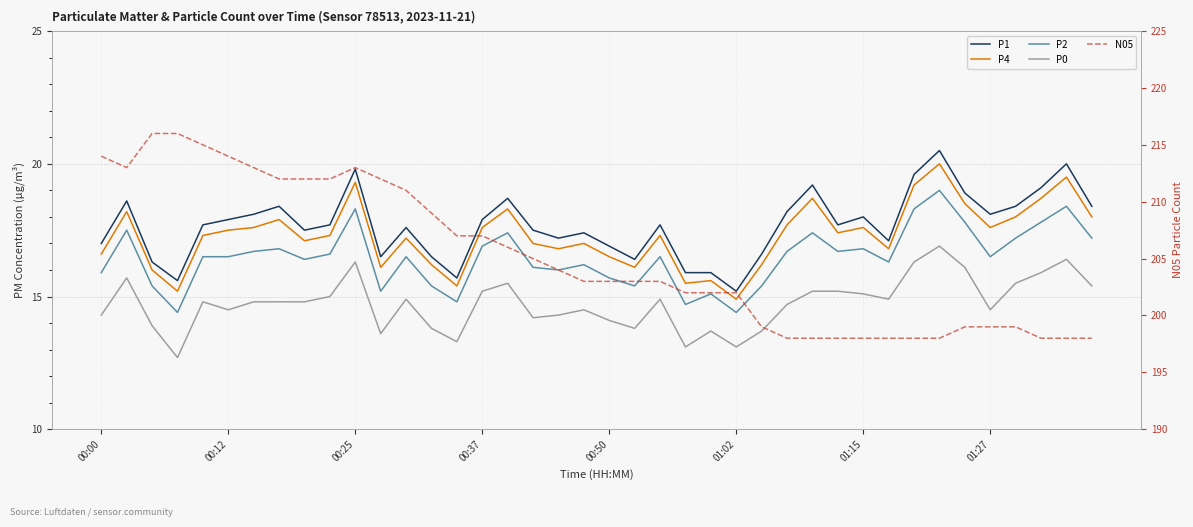

How many values in the P1 series exceed 17?

28